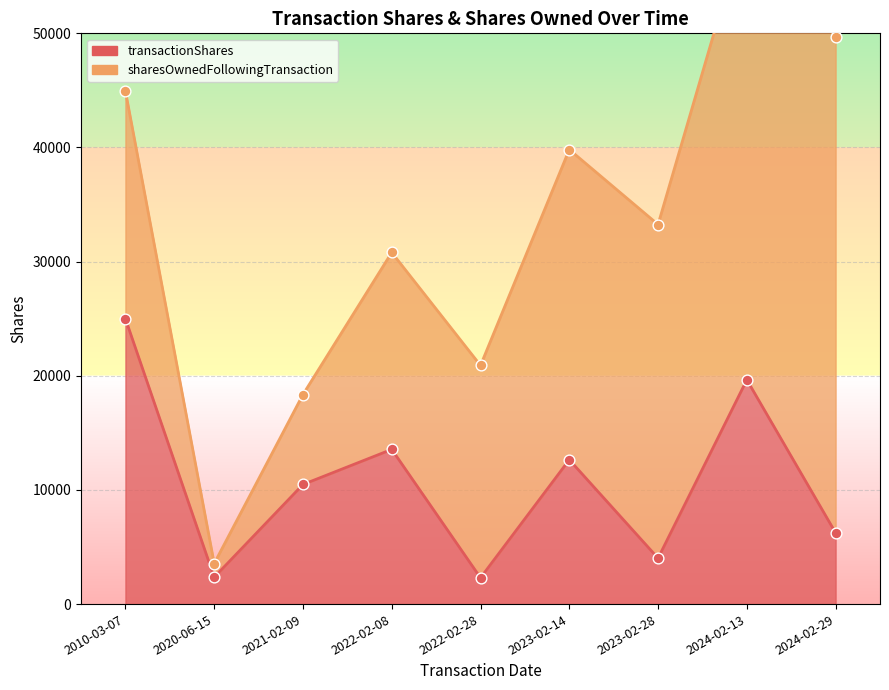

Between 2021-02-09 and 2023-02-14, which is larger?

2023-02-14